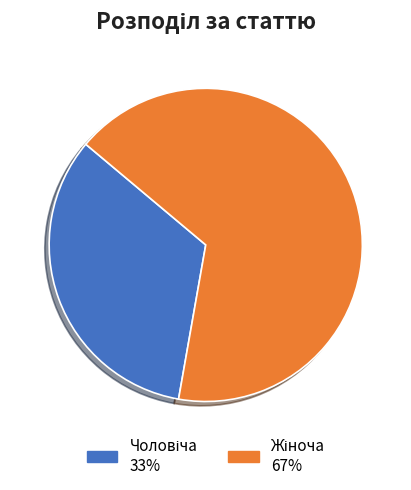

How many slices are in this pie chart?

2